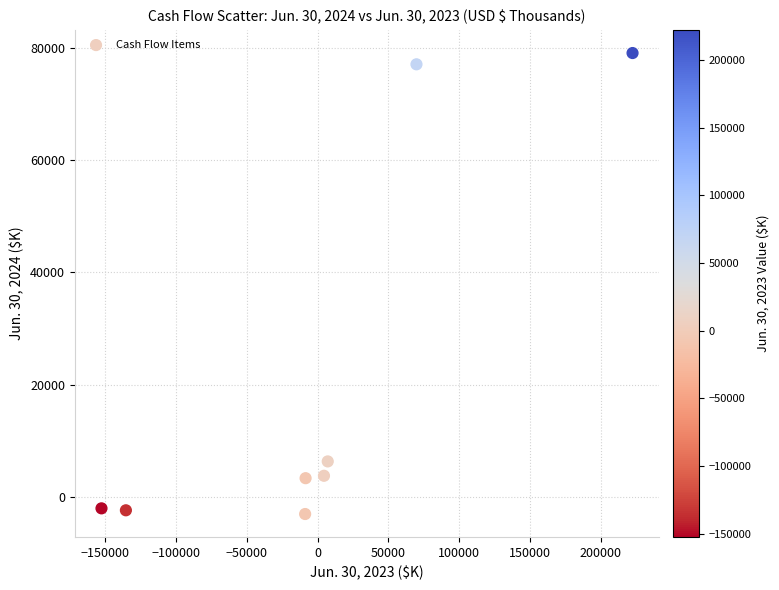

What Y value in the scatter plot is closest to 38025?

6351